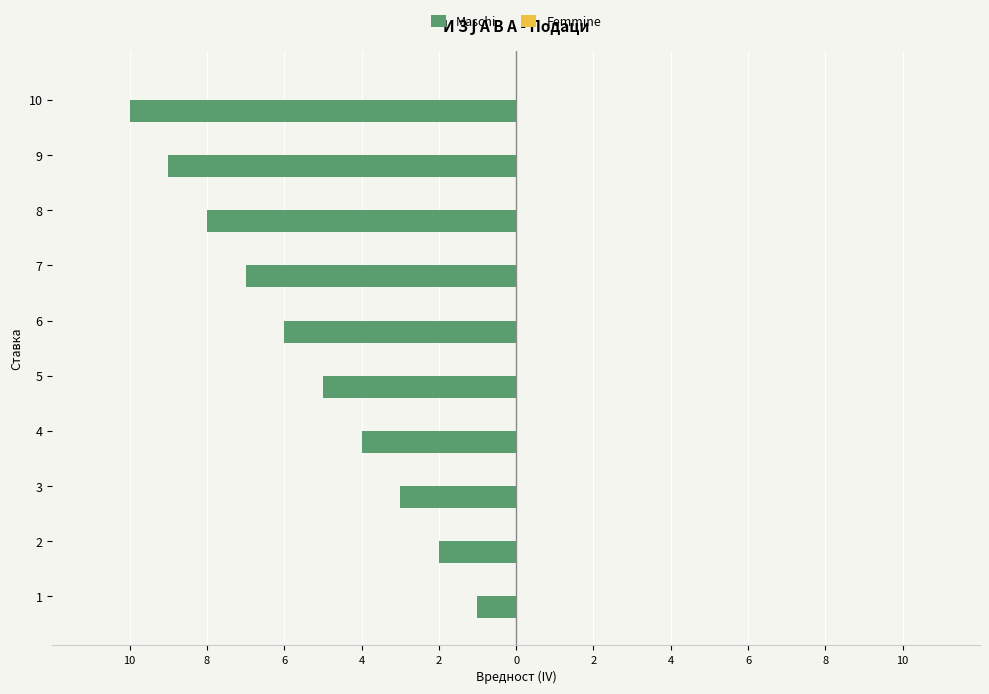

Are the bars horizontal?

Yes